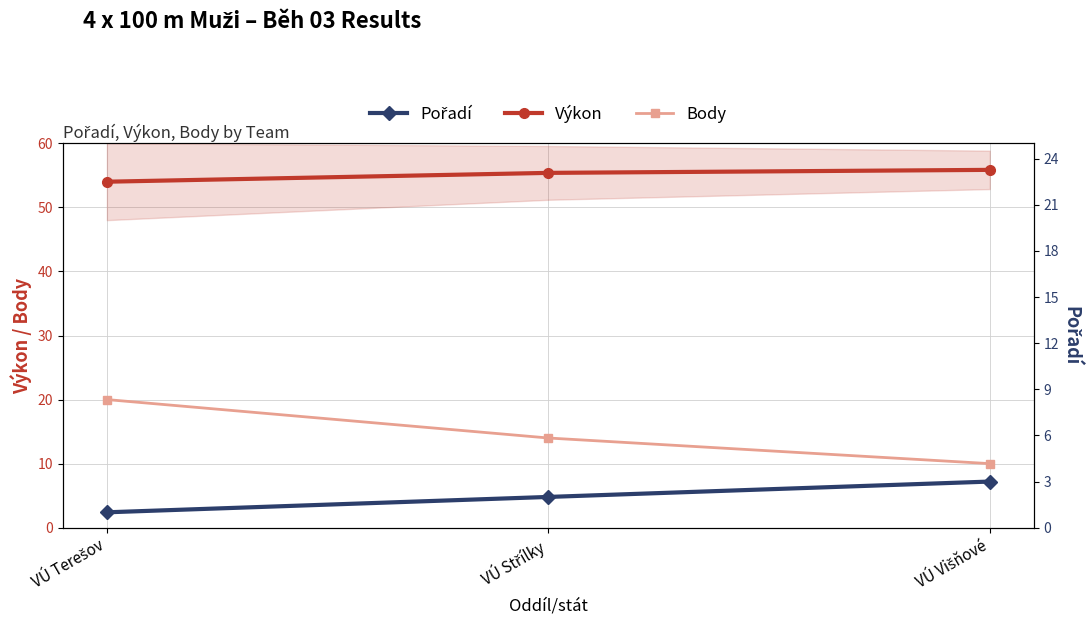

Between VÚ Terešov and VÚ Střílky, which is larger?

VÚ Střílky